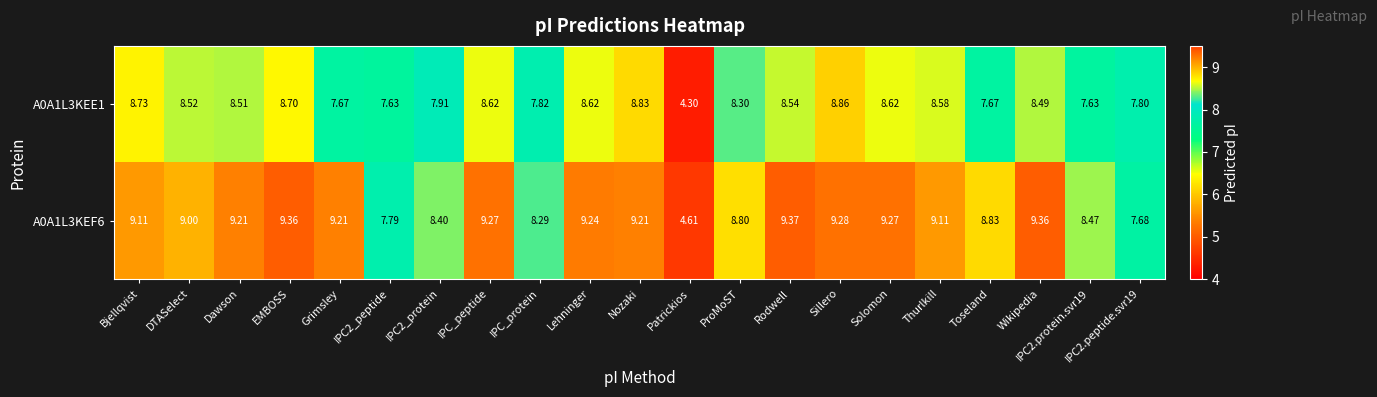

Rank the series at Bjellqvist from highest to lowest value.

A0A1L3KEF6, A0A1L3KEE1